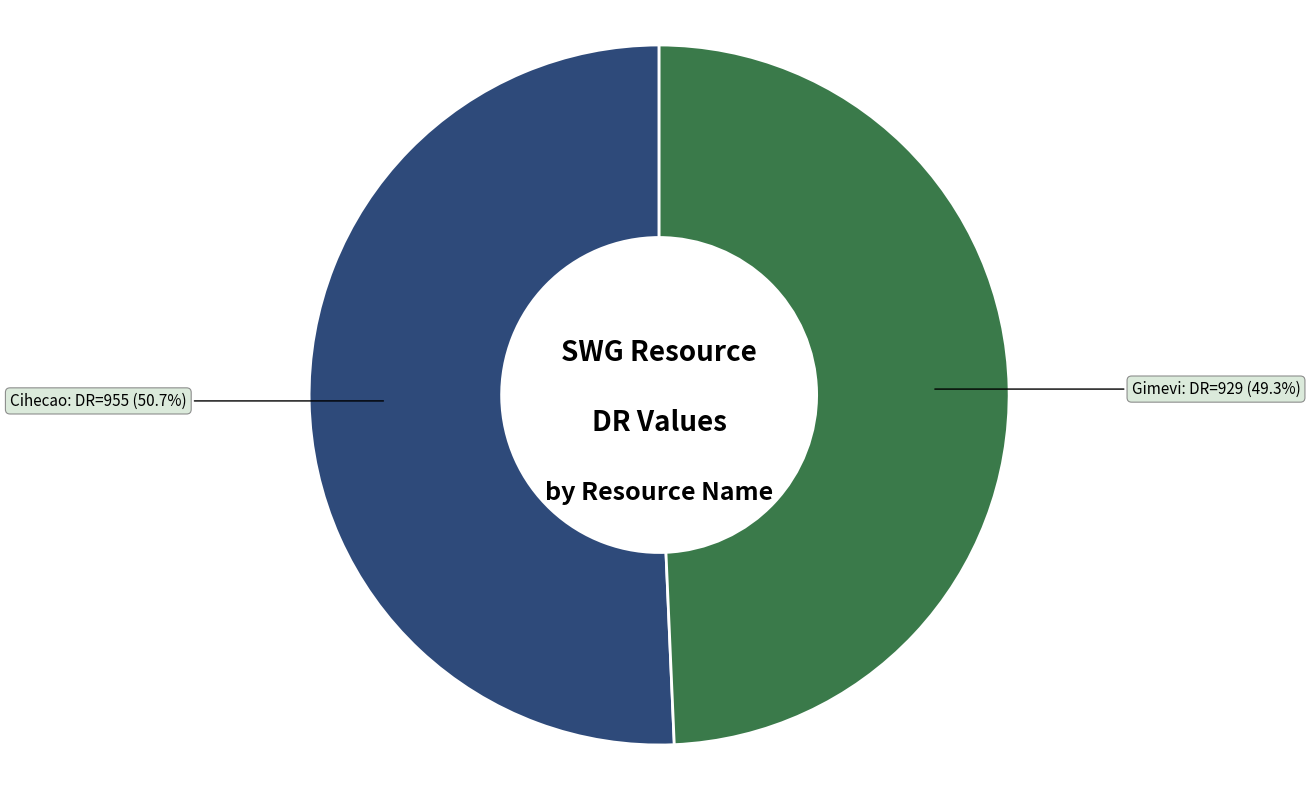

What is the largest slice in the pie chart?

Cihecao